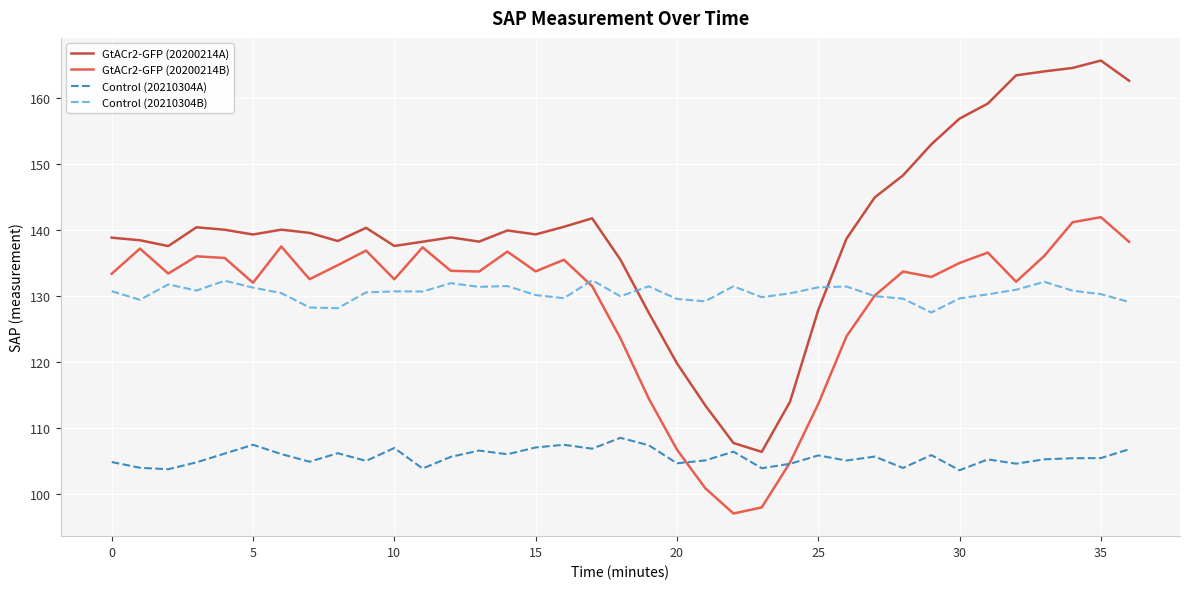

How many times do GtACr2-GFP (20200214A) and Control (20210304B) cross each other?

2